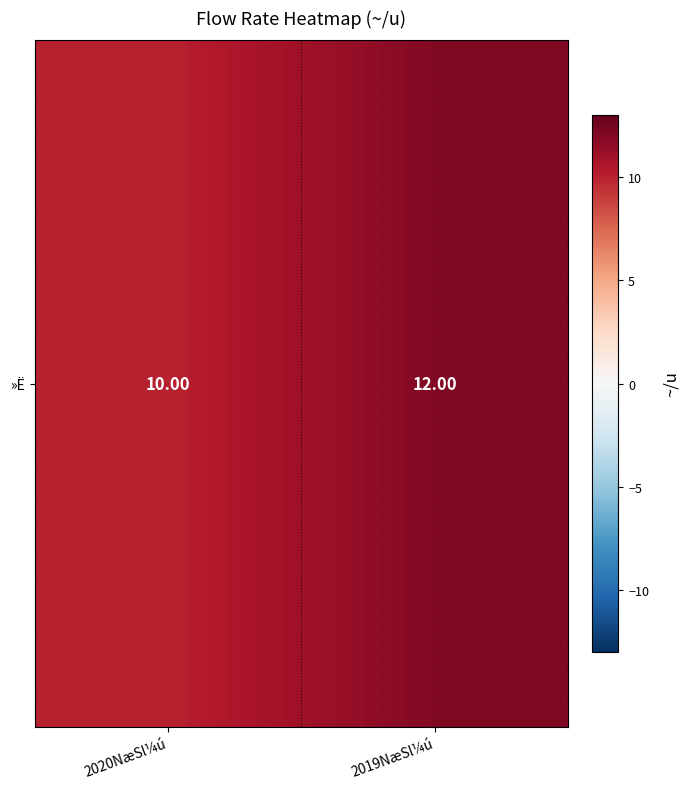

Reading left to right, what are all the values shown in this chart?

2020NæSl¼ú=10	2019NæSl¼ú=12